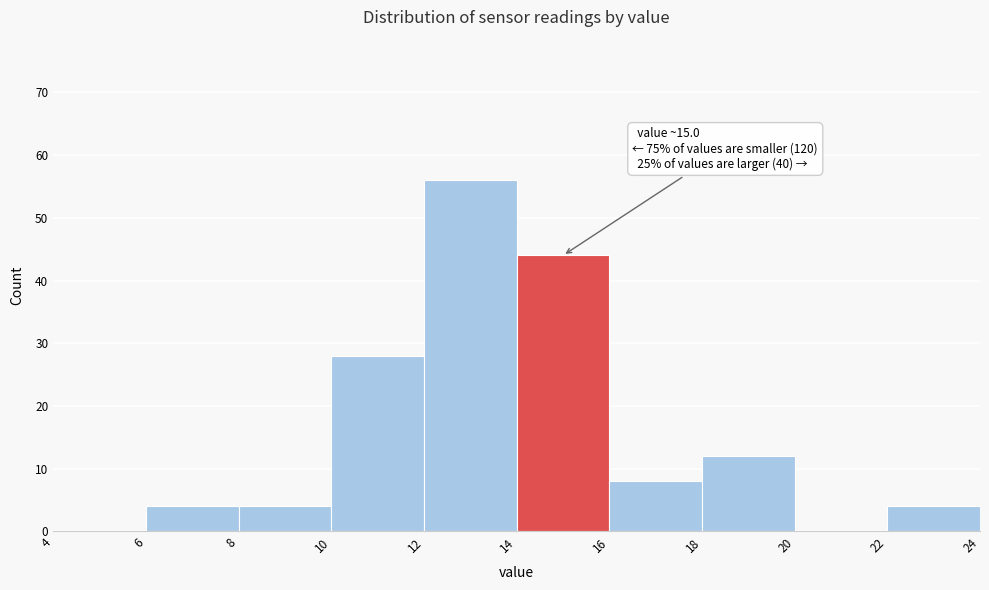

Over which range of the x-axis is the bar tallest?

12 to 14